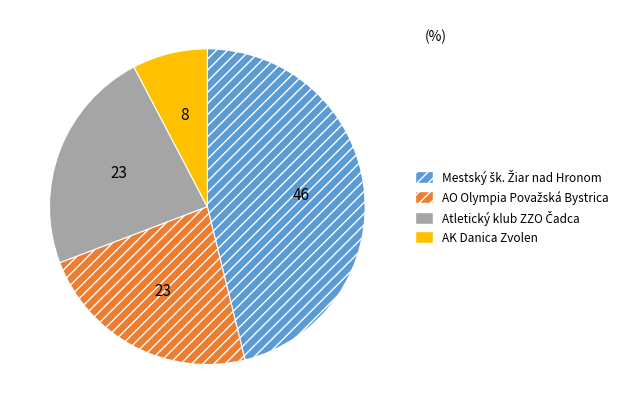

Is there a majority slice in this chart?

No